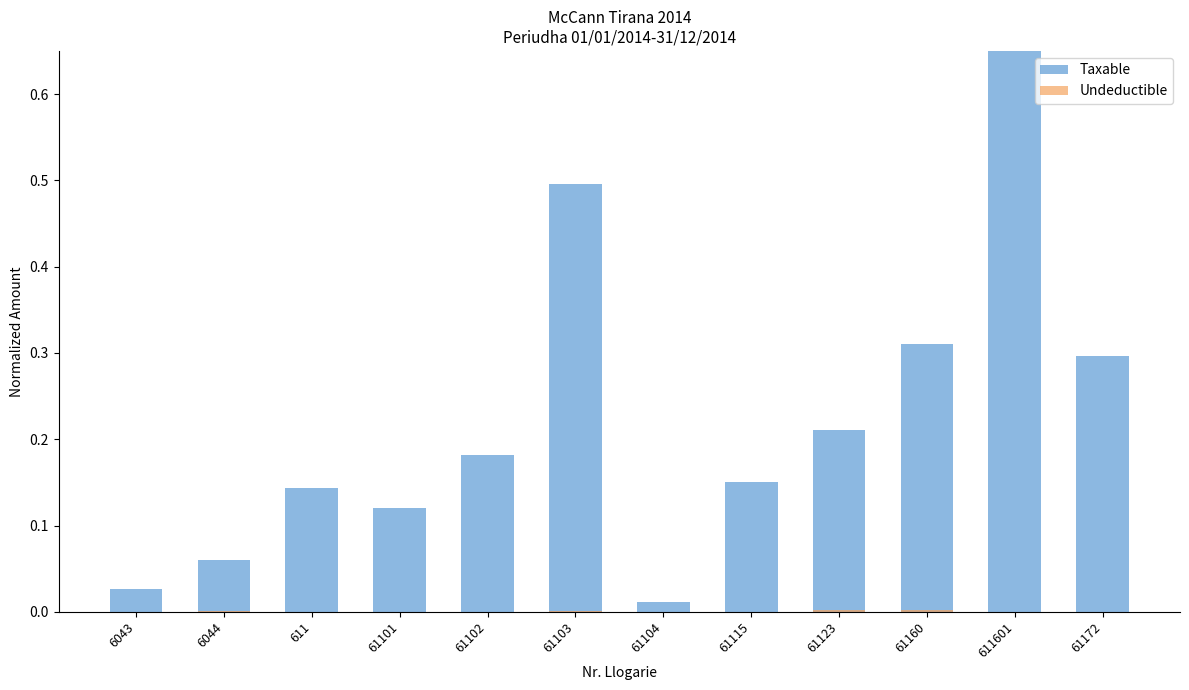

What position from the right is 61123?

4